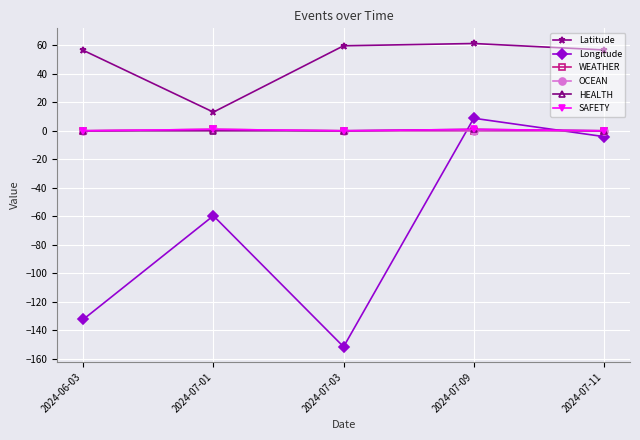

What position from the right is 2024-07-11?

1